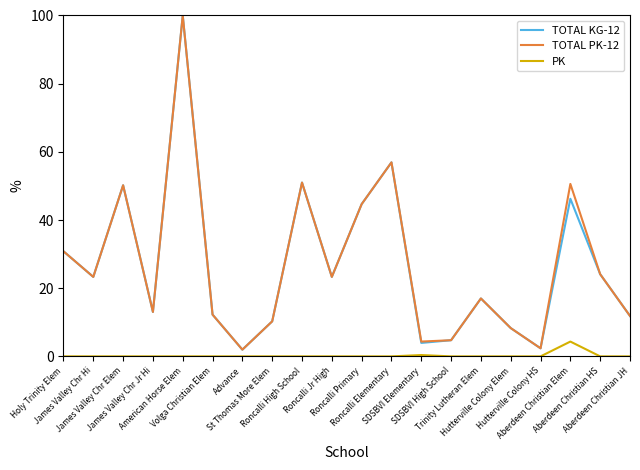

Is it true that TOTAL PK-12 equals 17.0 at Trinity Lutheran Elem?

True